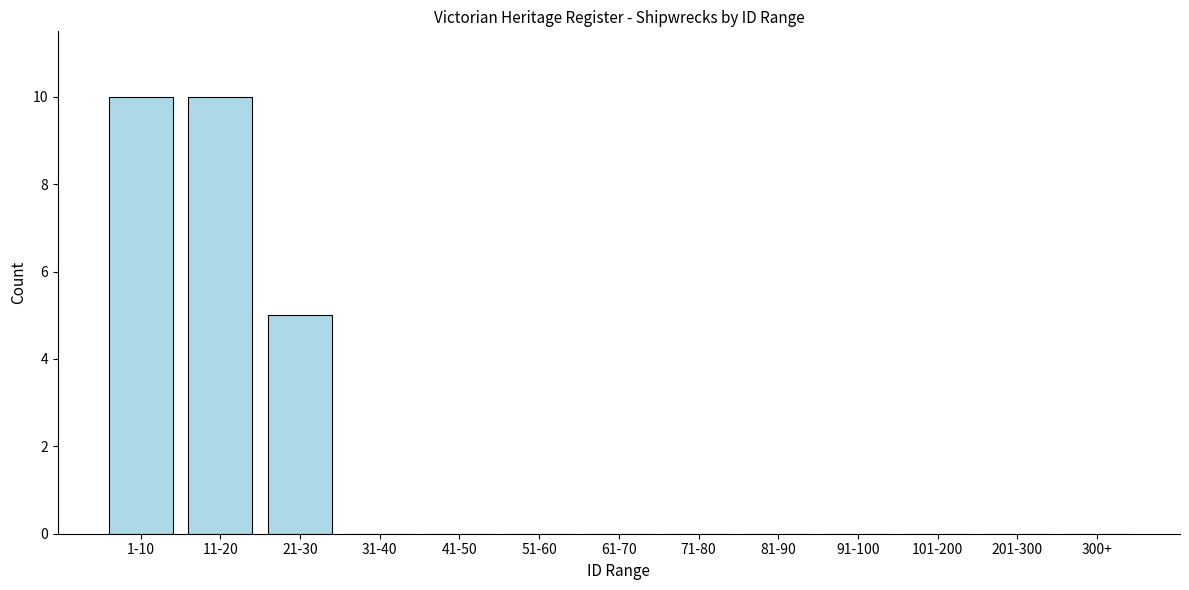

Reading left to right, what are all the values shown in this chart?

1-10=10	11-20=10	21-30=5	31-40=0	41-50=0	51-60=0	61-70=0	71-80=0	81-90=0	91-100=0	101-200=0	201-300=0	300+=0